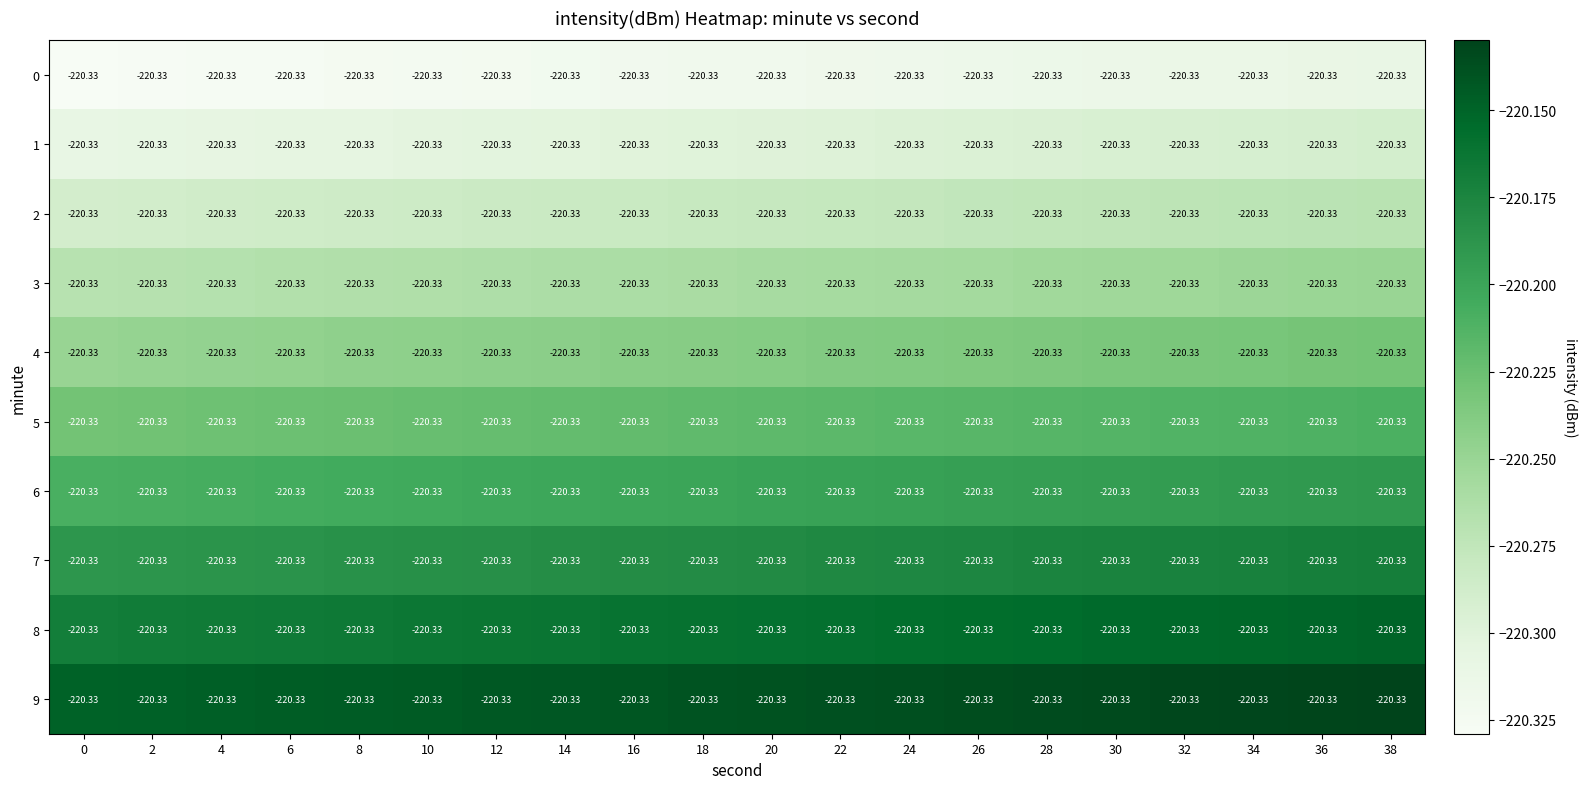

Is it true that 8 equals -220.2 at 26?

True